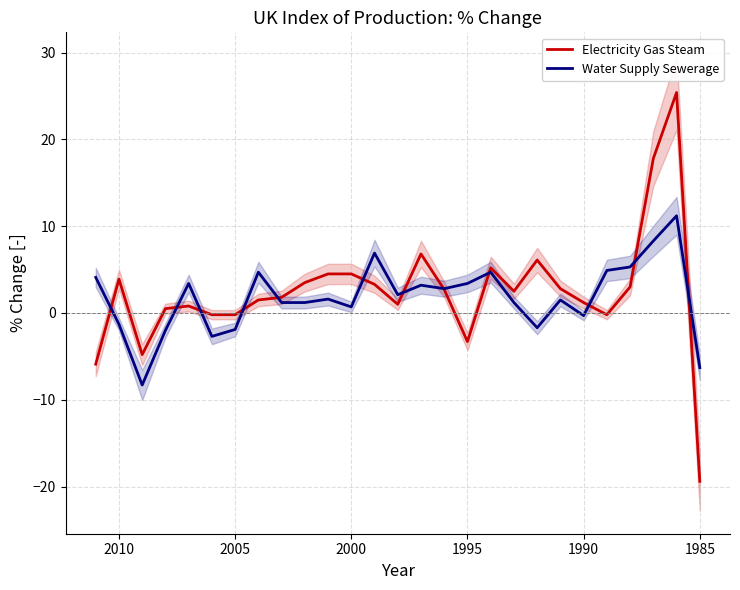

Does the chart display data point markers on the line(s)?

No